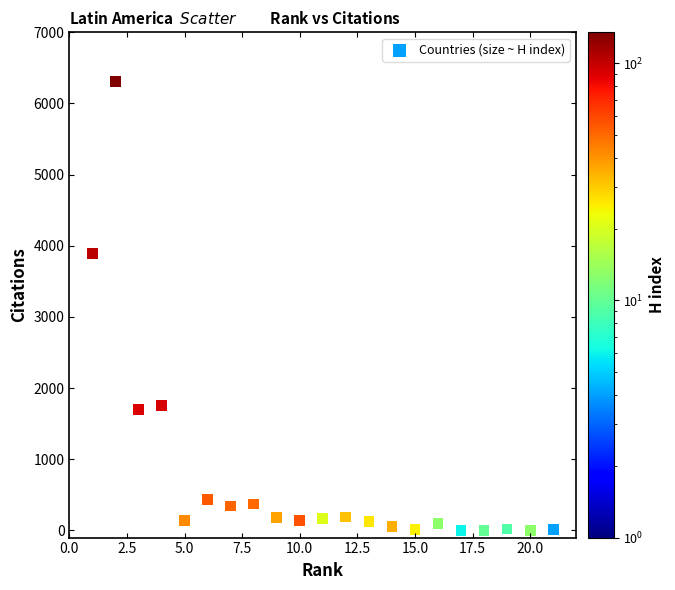

What is the range of Y values (max minus min)?

6310